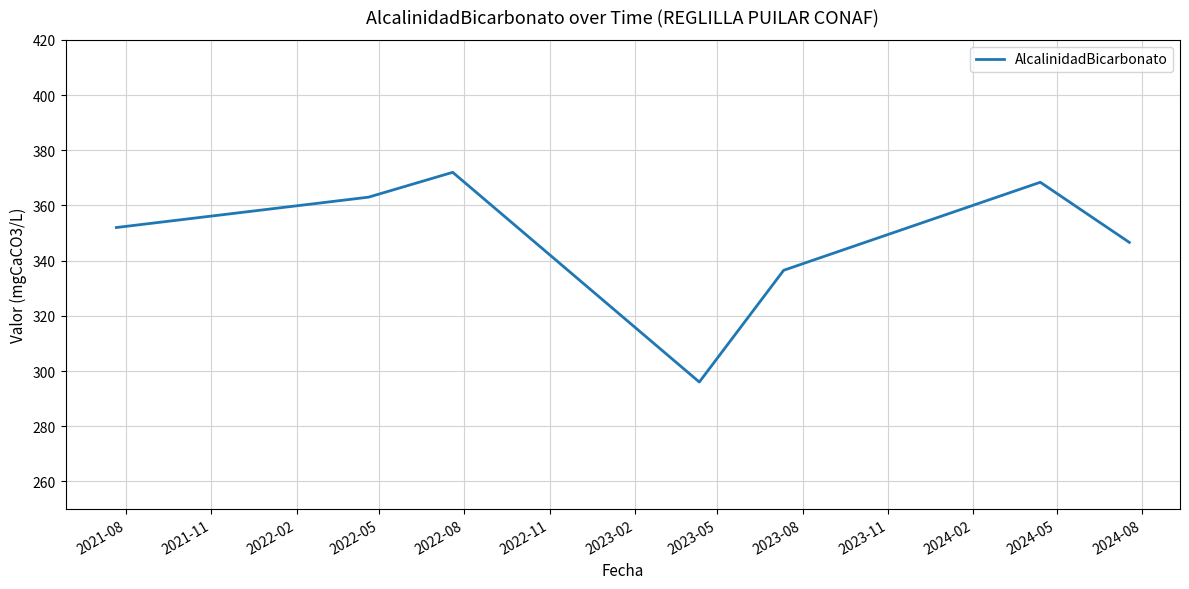

How many interior local peaks (higher than both neighbors) does the data have?

2